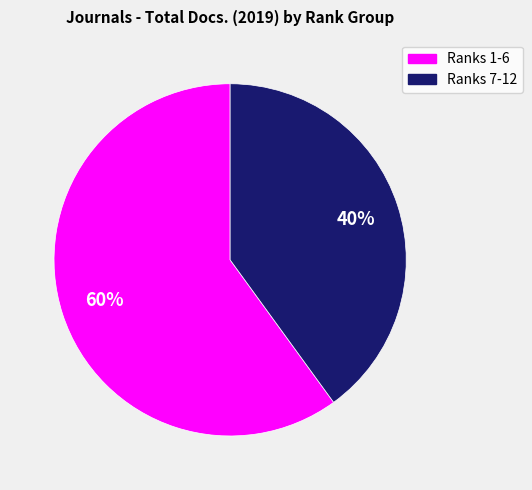

How many segments does this pie chart have?

2